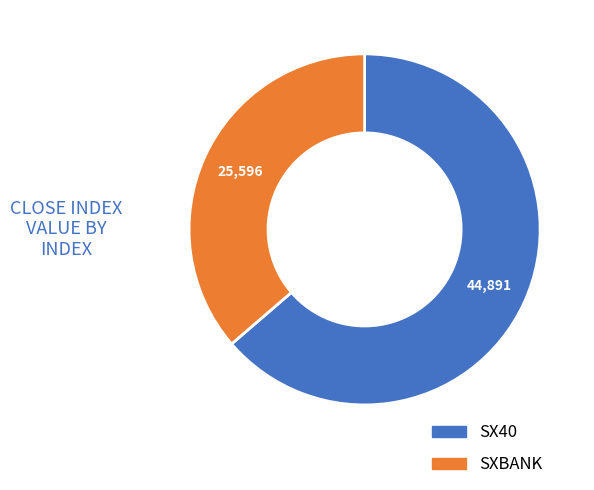

Rank the categories by value from lowest to highest.

SXBANK, SX40